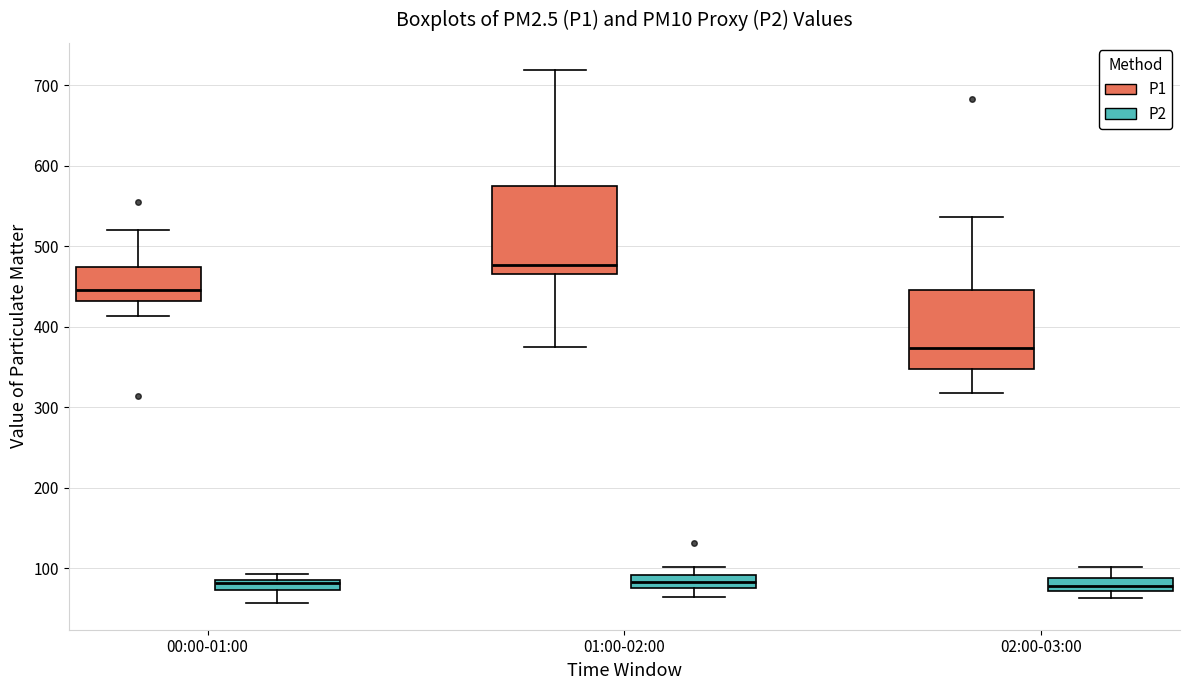

Which box's median line is the highest?

01:00-02:00 (P1)